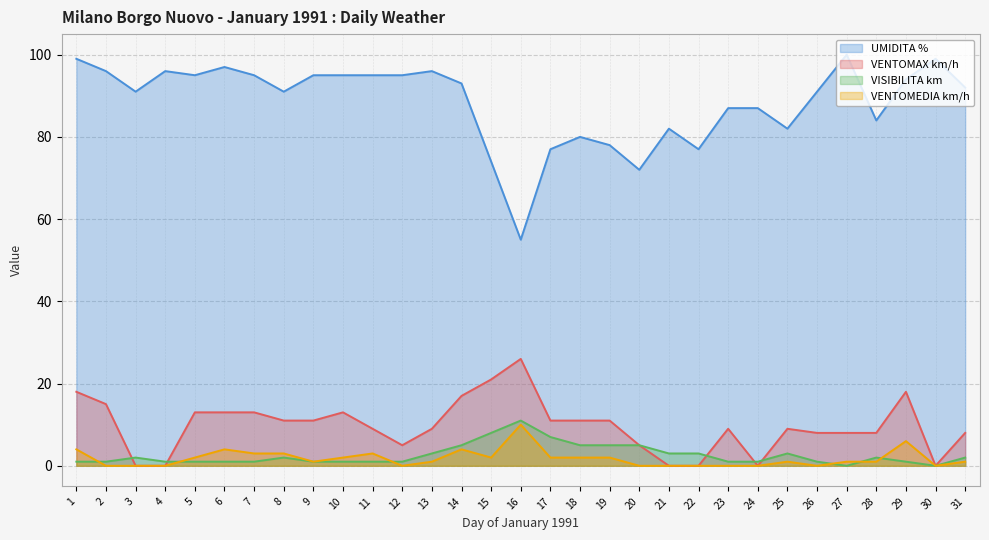

What is the total value across all series at 26?

100